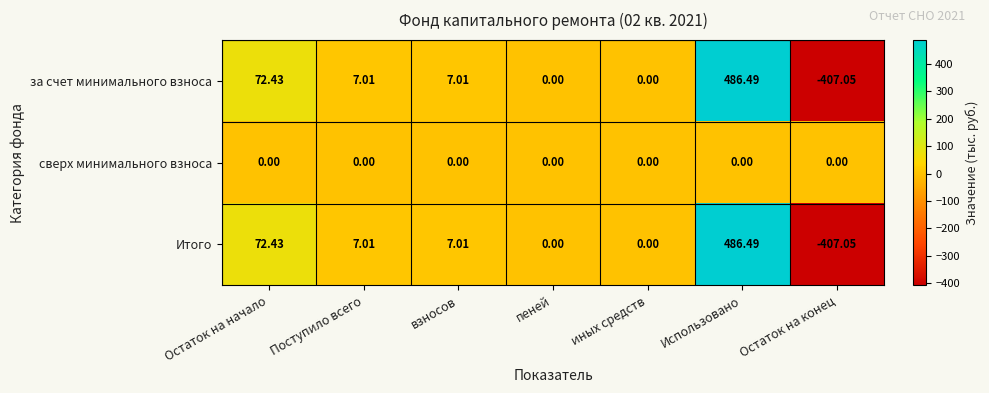

At which label does за счет минимального взноса first exceed 7?

Остаток на начало